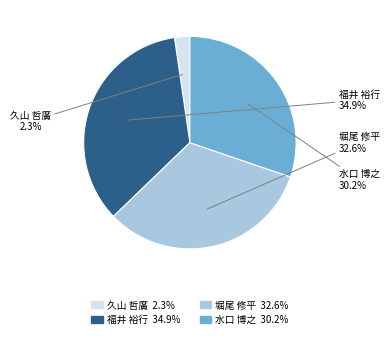

To the nearest percent, what is the difference between the largest and smallest slice percentages?

33%